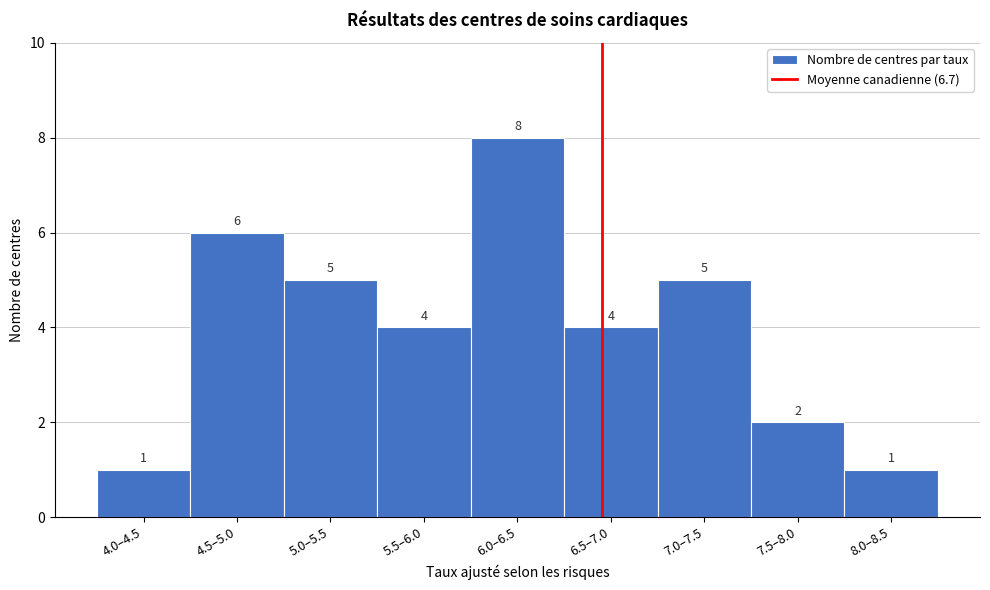

Reading left to right, list all the values displayed in this chart.

1	6	5	4	8	4	5	2	1